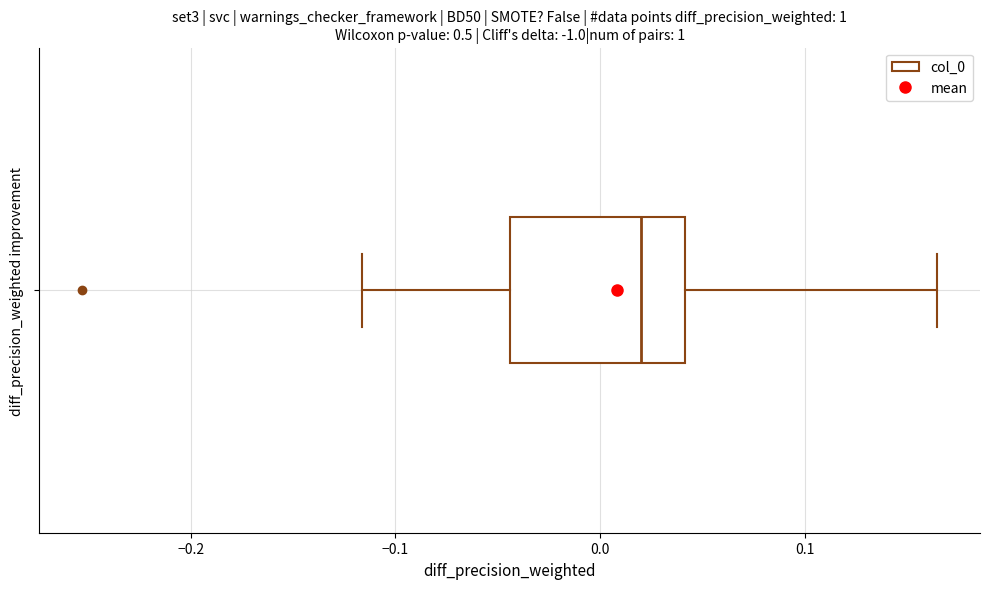

Transcribe this box plot: give where the median line is, the range the box spans, and where the two whiskers end, as read against the x-axis. The values are not printed on the chart, so give them approximately, as read against the axis.

median 0.02, box -0.04 to 0.04, whiskers -0.12 to 0.16